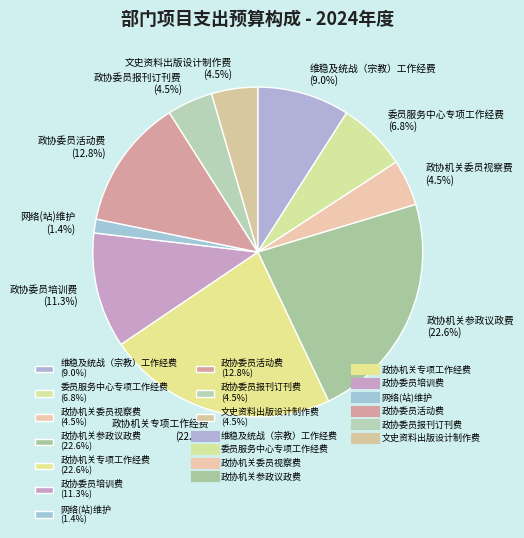

Is there any slice that represents more than half of the pie?

No